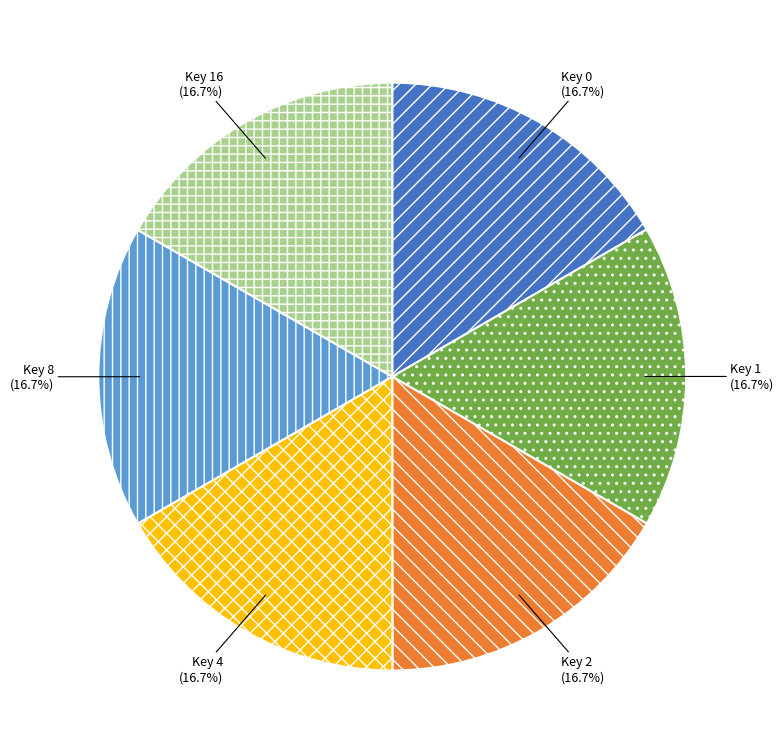

Is there any slice that represents more than half of the pie?

No